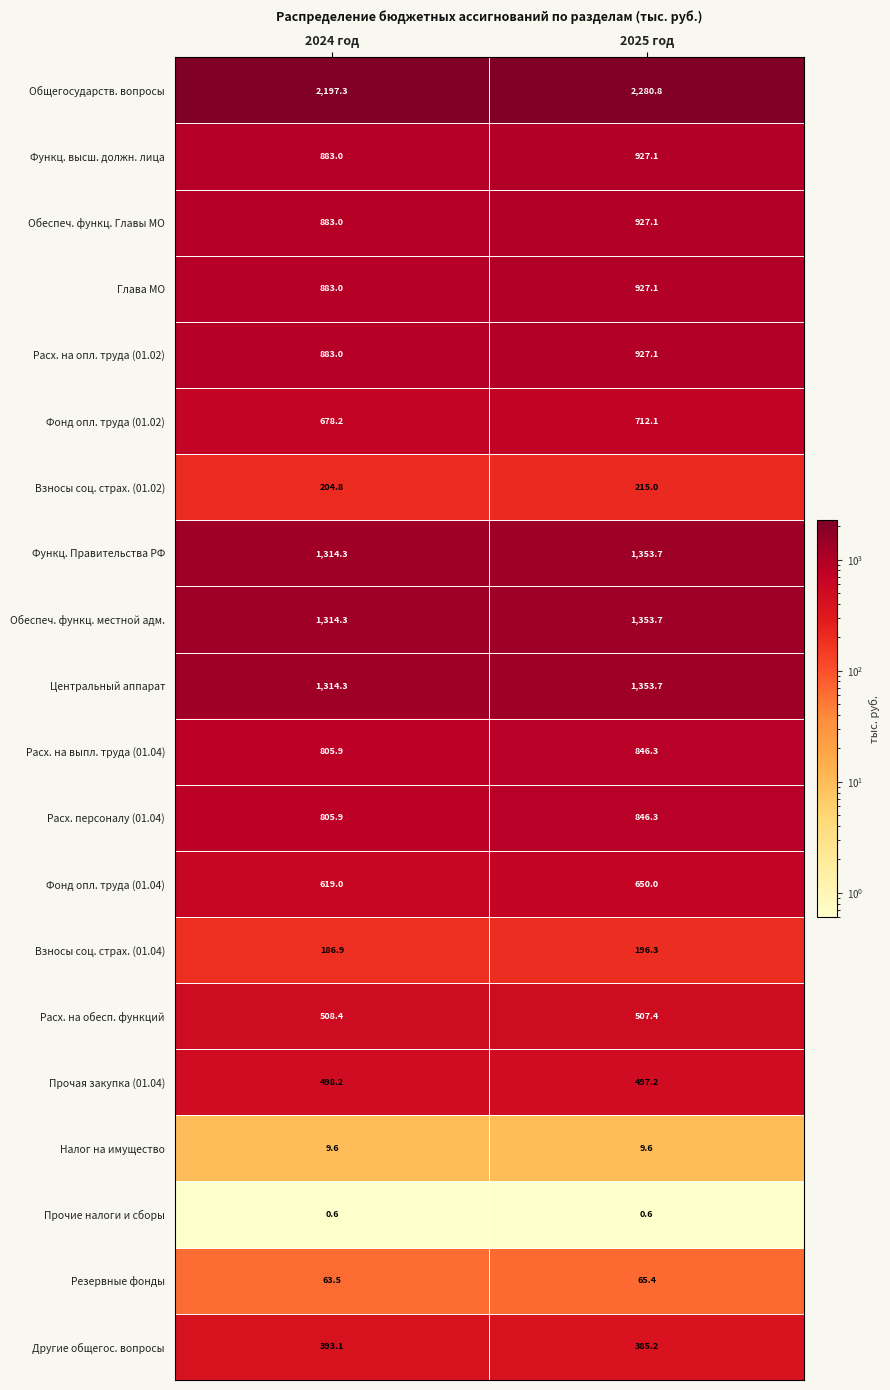

How many distinct data groups are displayed?

20